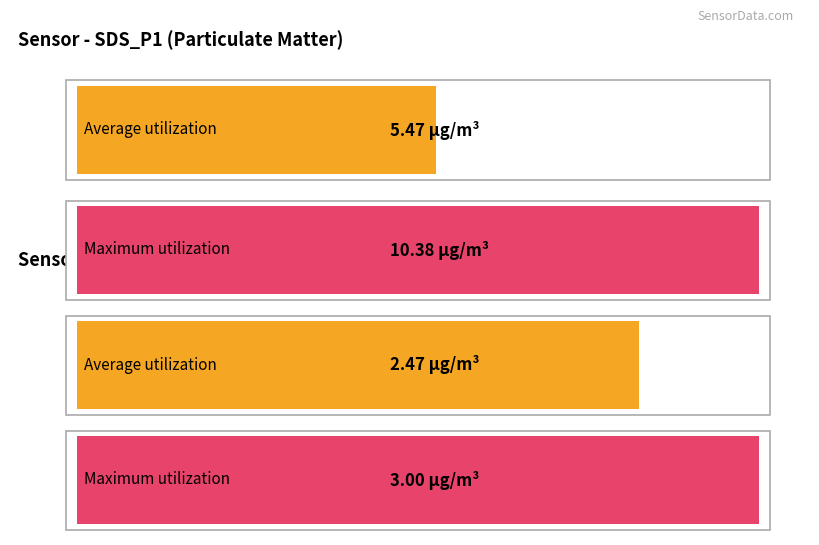

Rank the categories by Maximum utilization value from lowest to highest.

SDS_P2, SDS_P1